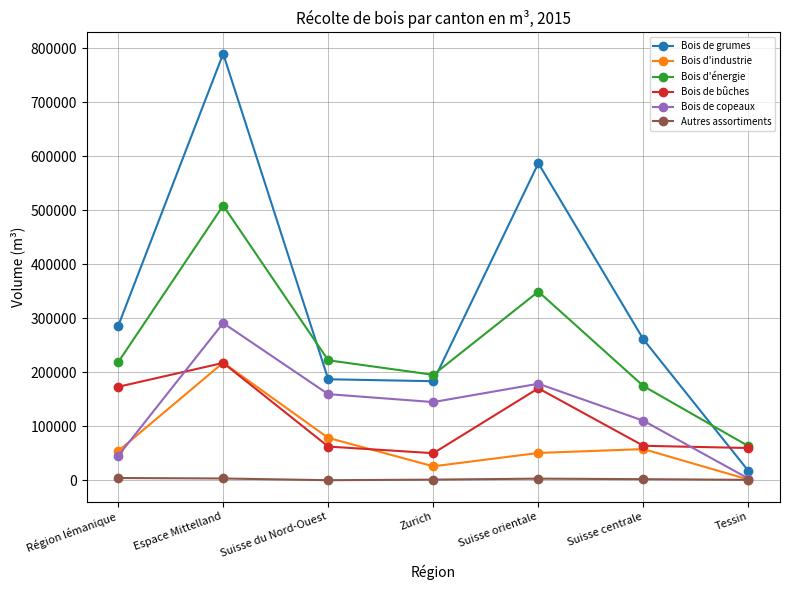

What is the label of the 7th point from the right?

Région lémanique